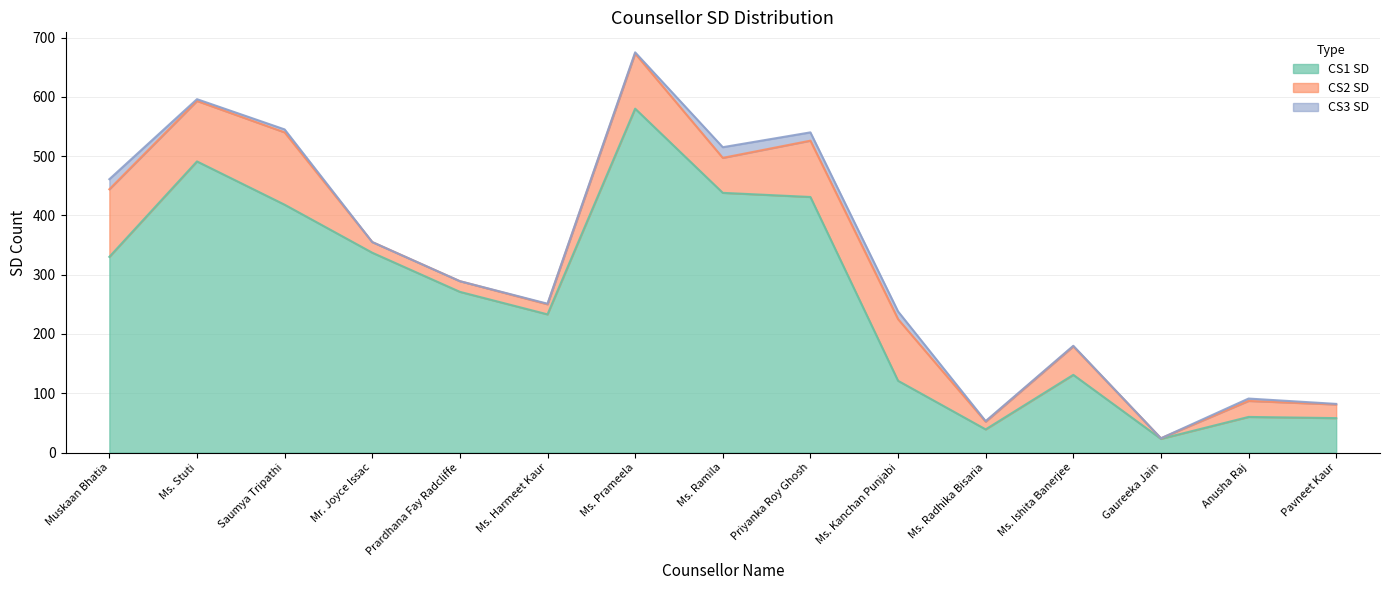

Is it true that CS1 SD equals 257 at Ms. Ramila?

False